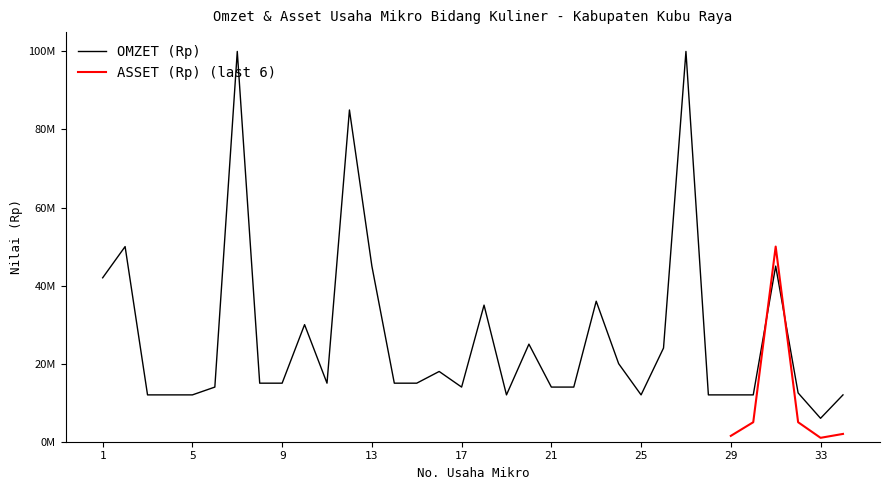

Rank the categories by value from highest to lowest.

7, 27, 12, 2, 13, 31, 1, 23, 18, 10, 20, 26, 24, 16, 8, 9, 11, 14, 15, 6, 17, 21, 22, 32, 3, 4, 5, 19, 25, 28, 29, 30, 34, 33